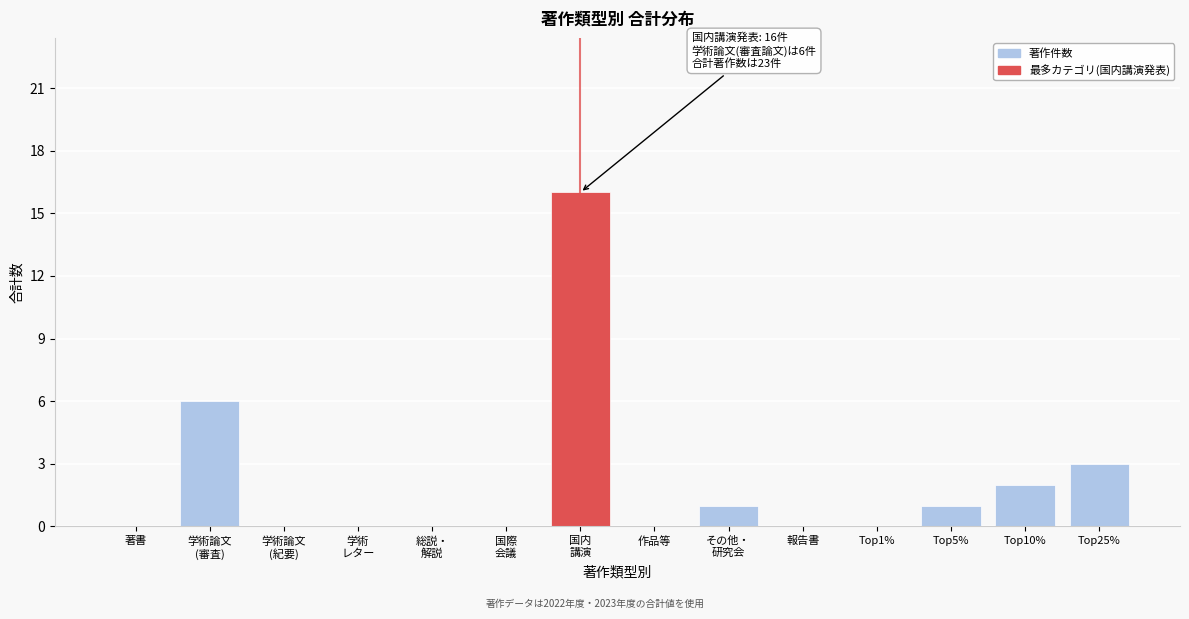

What is the greatest value displayed?

16